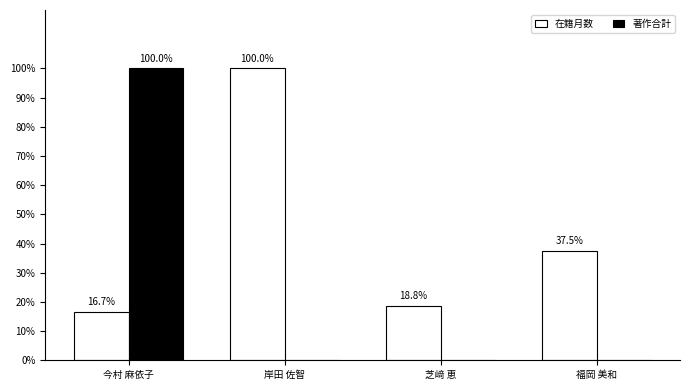

Which series changed the most between 今村 麻依子 and 岸田 佐智?

著作合計